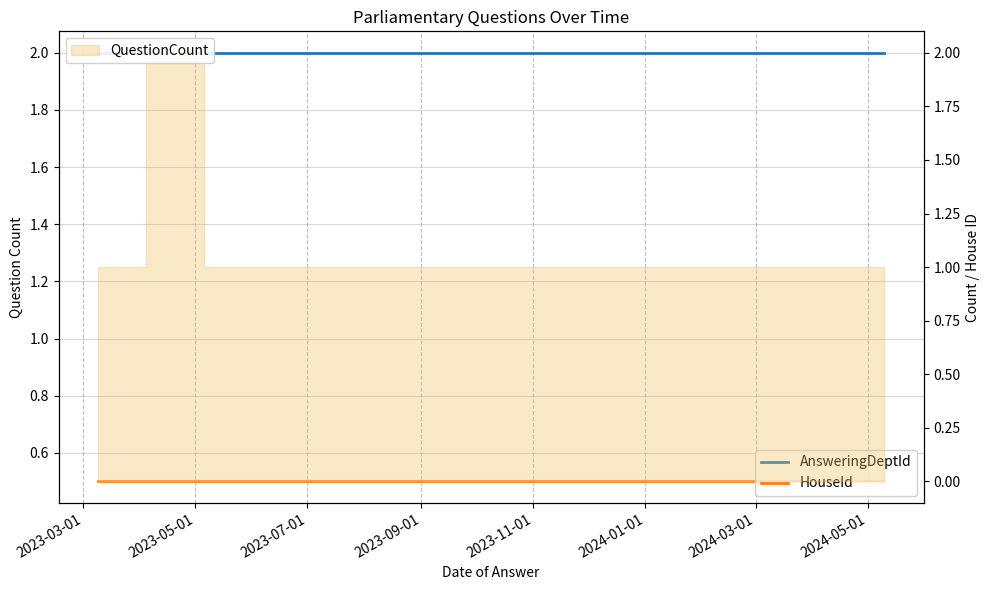

Does the chart display data point markers on the line(s)?

No